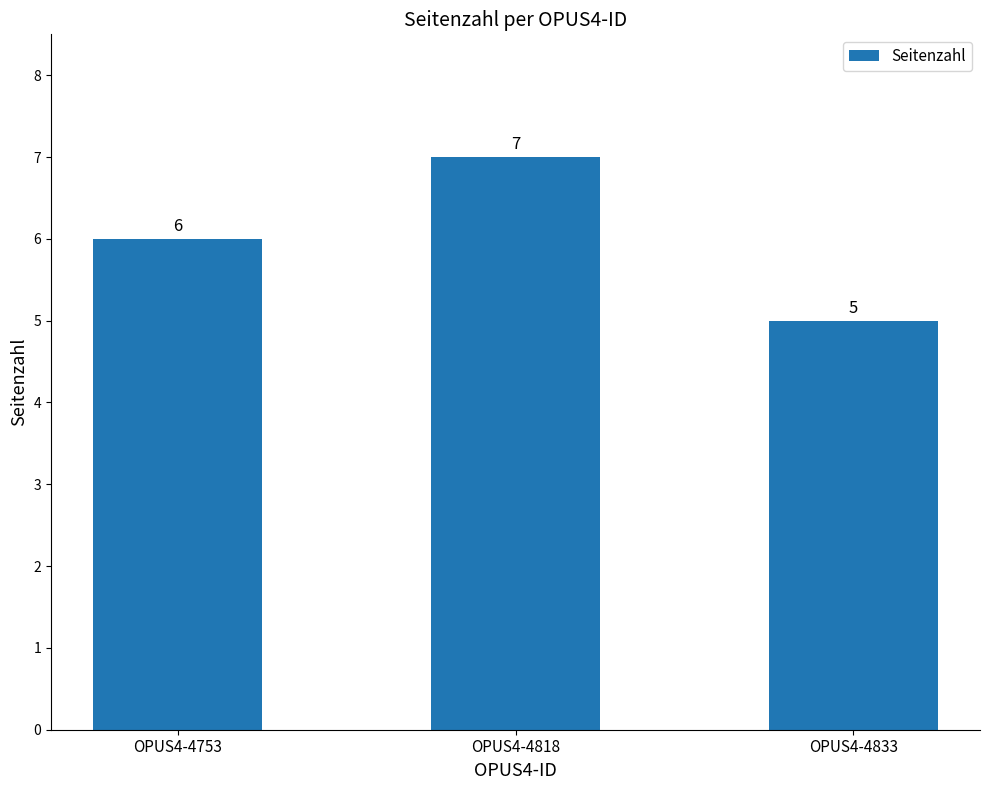

Reading left to right, list all the values displayed in this chart.

OPUS4-4753=6	OPUS4-4818=7	OPUS4-4833=5